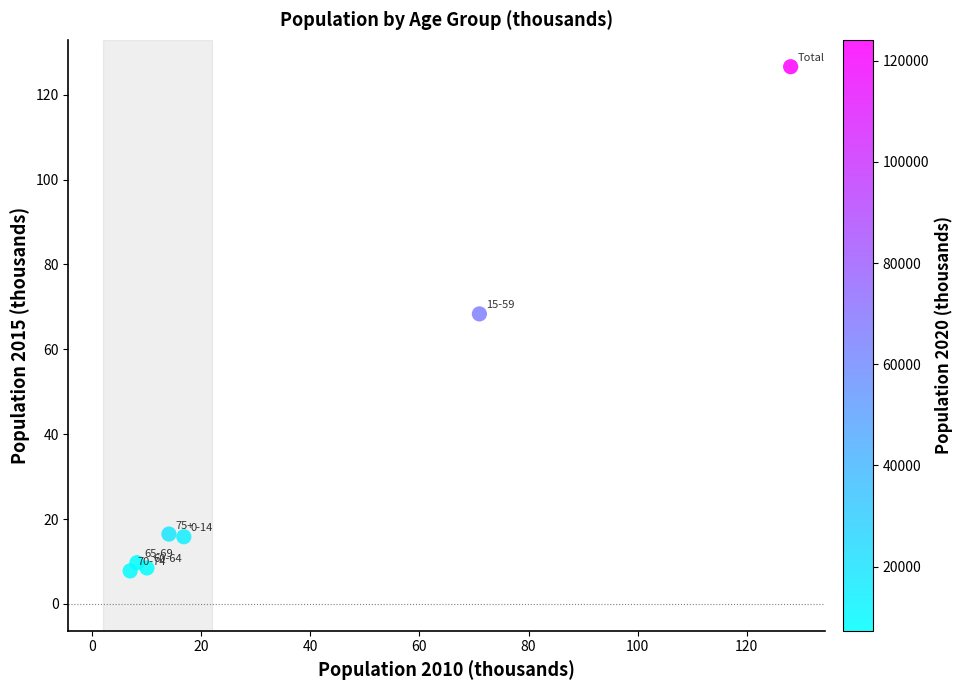

What is the average Y value?

36.2